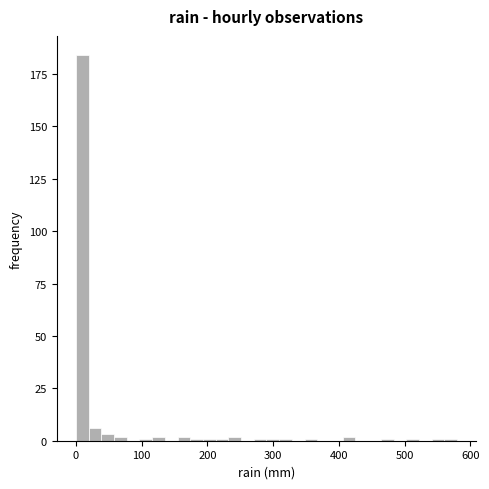

Around what value on the x-axis is the tallest bar? Give the approximate position of its centre, as read against the axis.

10